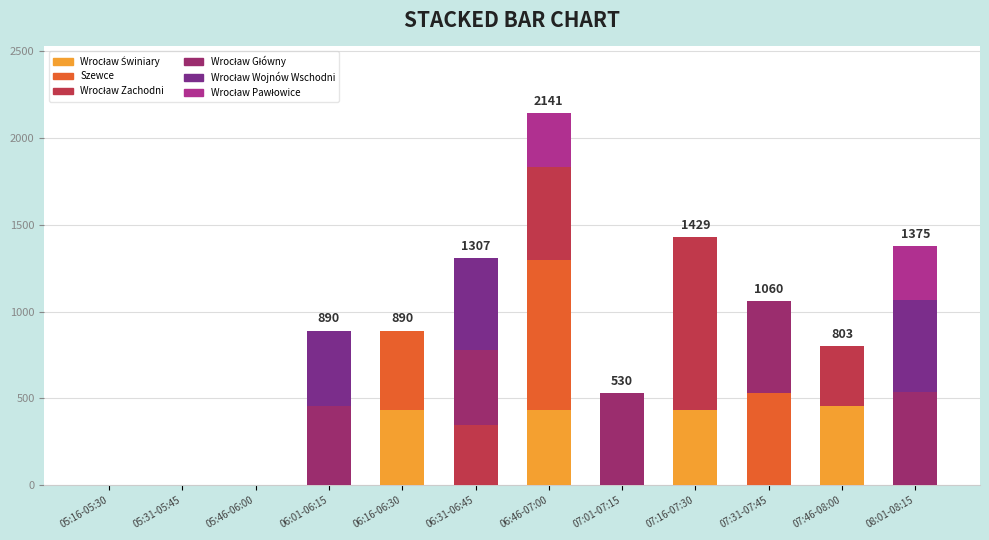

At which category is the sum across all series the highest?

06:46-07:00